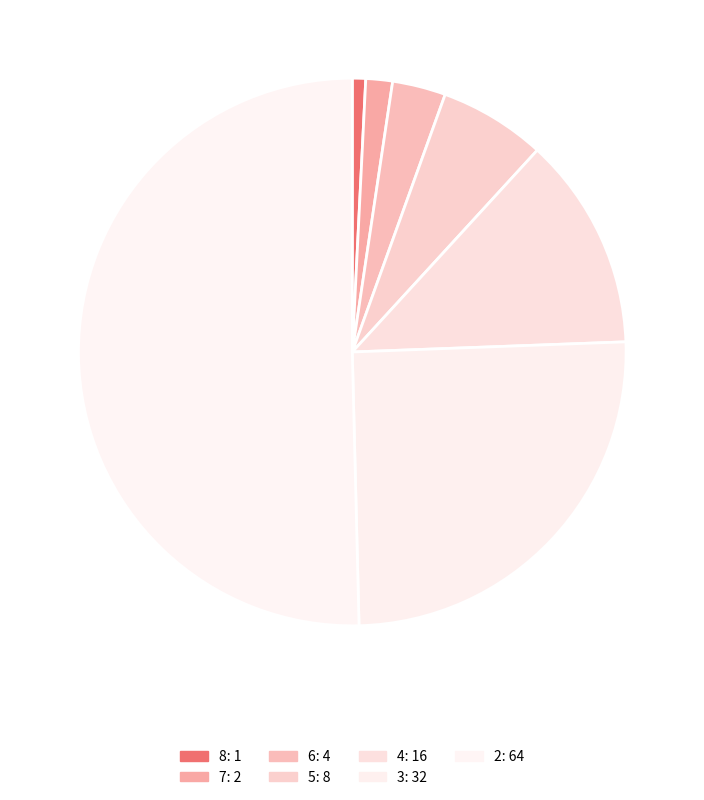

Is 2 the majority of the pie?

Yes